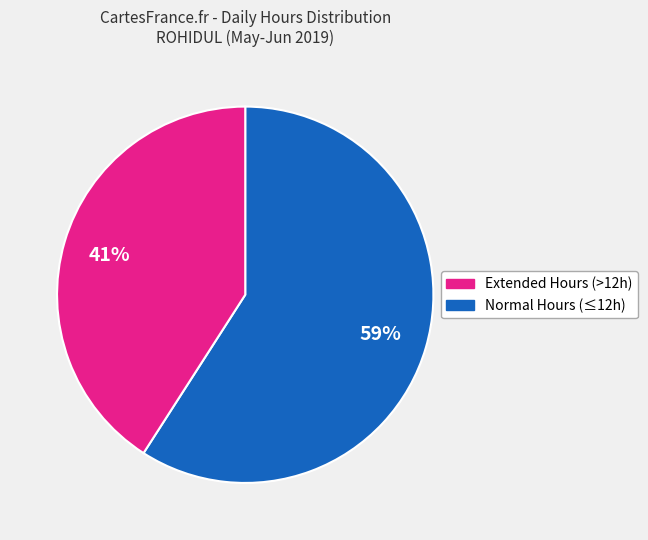

Count the number of slices in the pie.

2